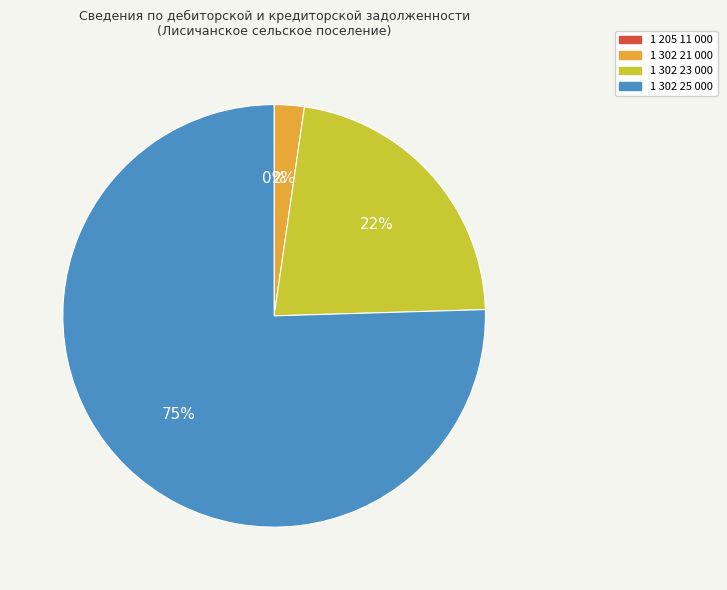

Combined, do 1 302 25 000 and 1 302 21 000 account for over 50%?

Yes